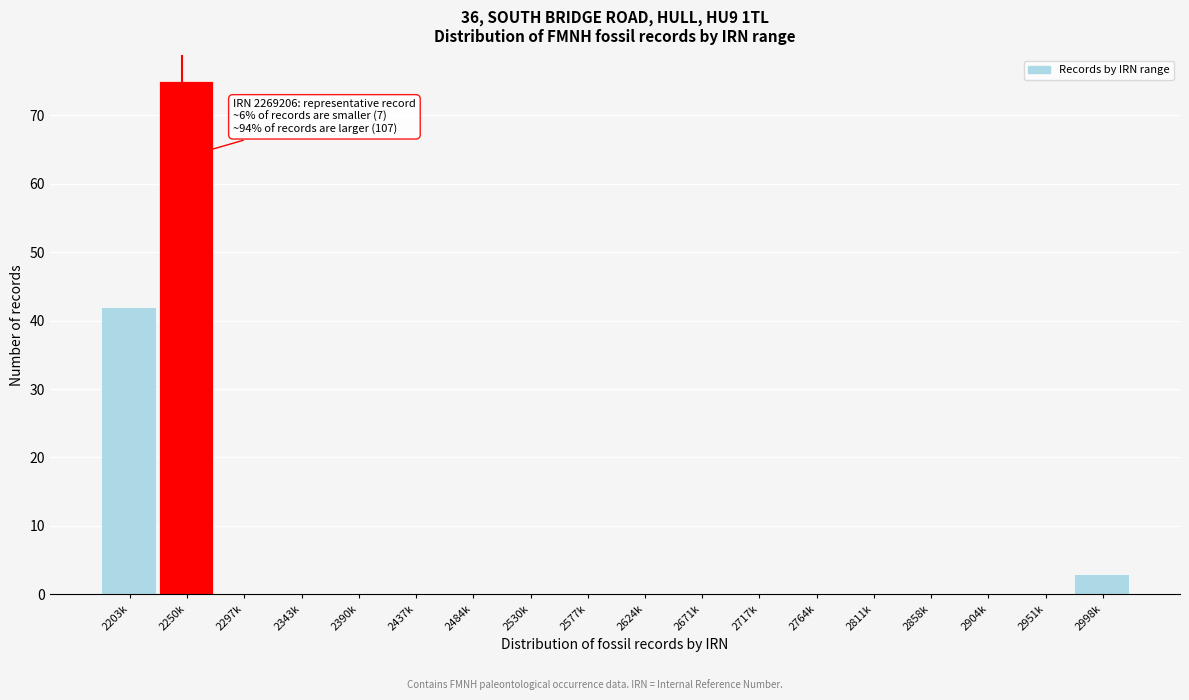

Reading right to left, extract all data points from this chart.

2998k=3	2951k=0	2904k=0	2858k=0	2811k=0	2764k=0	2717k=0	2671k=0	2624k=0	2577k=0	2530k=0	2484k=0	2437k=0	2390k=0	2343k=0	2297k=0	2250k=75	2203k=42